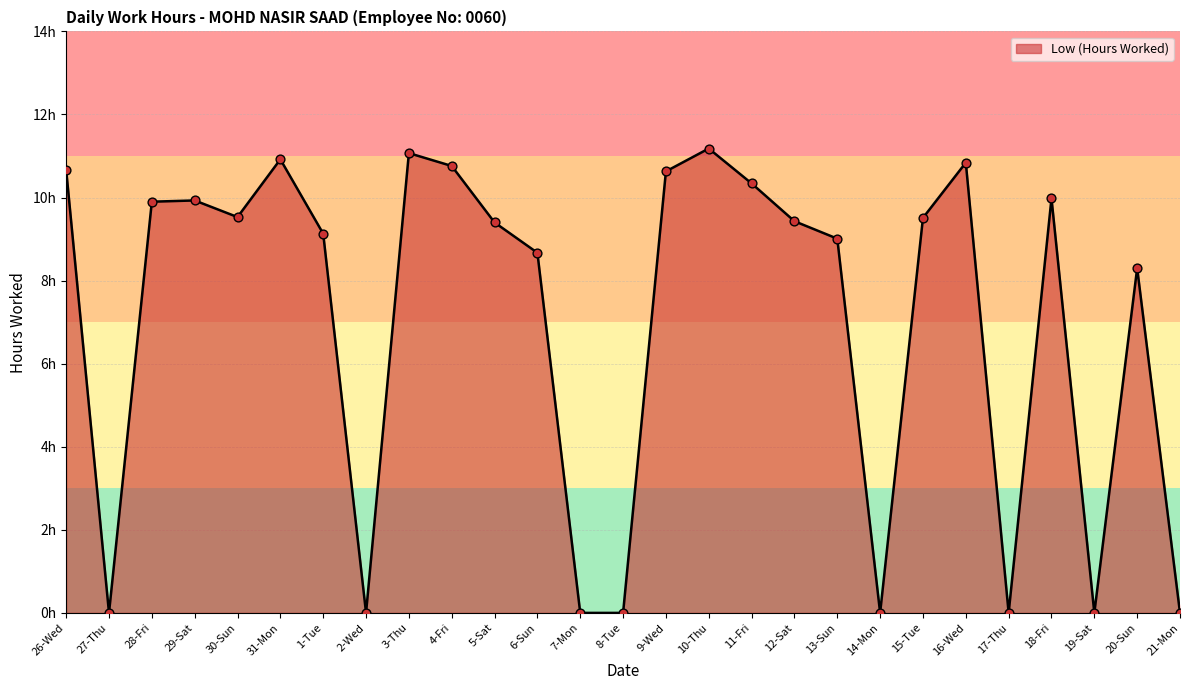

Which has a higher value, 15-Tue or 20-Sun?

15-Tue